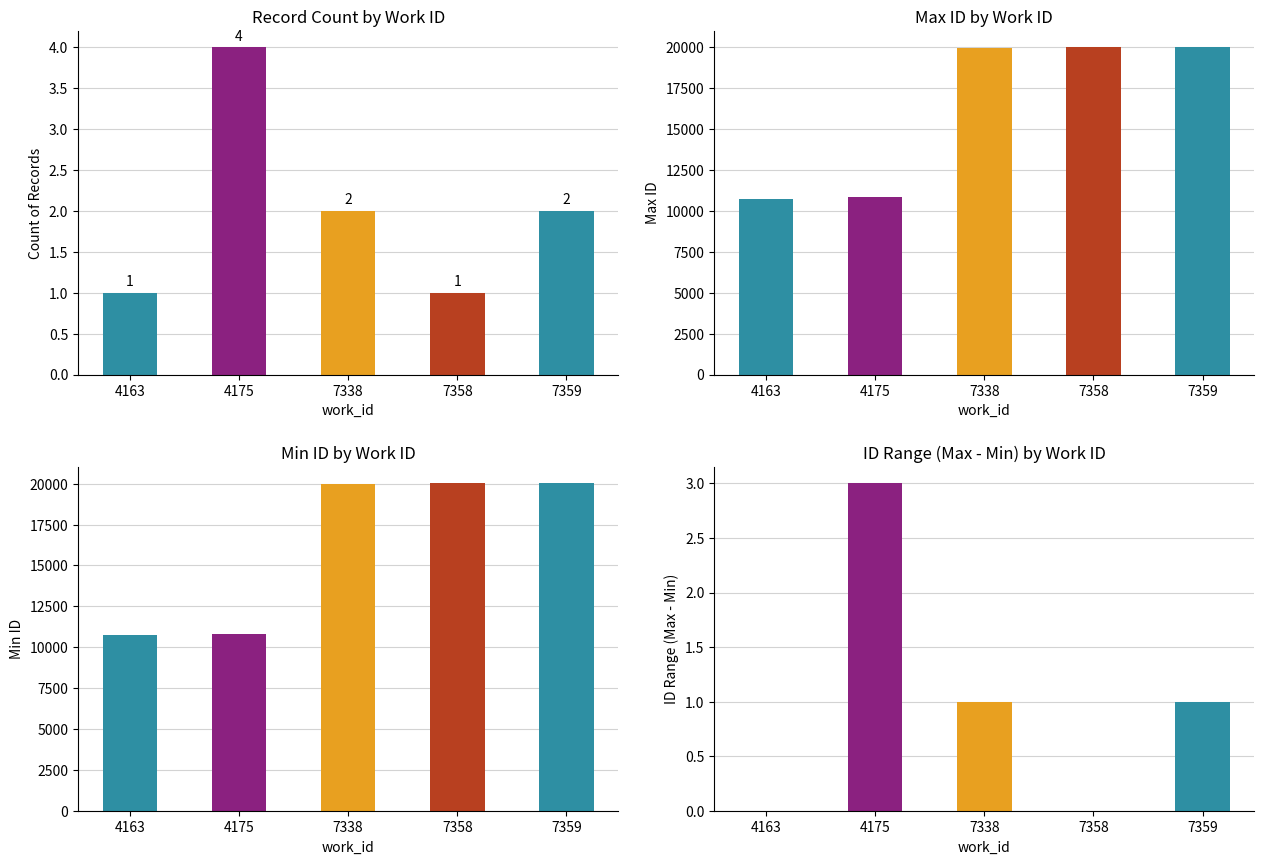

Which has a higher value, 7359 or 4175?

4175